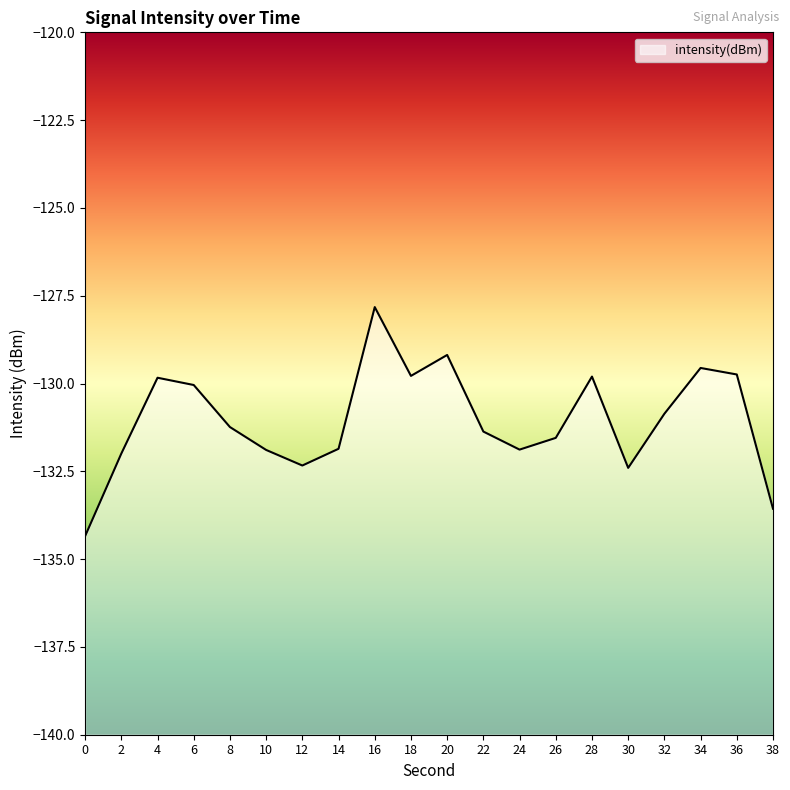

Count the number of categories in the chart.

20